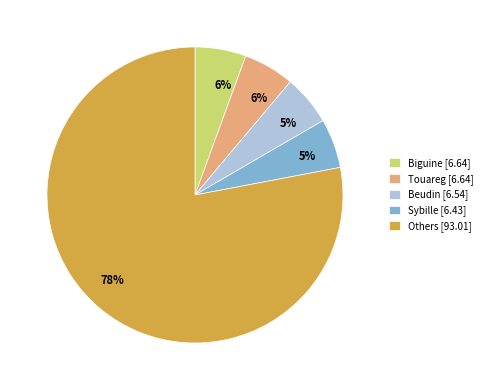

Which slice is the largest?

Others [93.01]